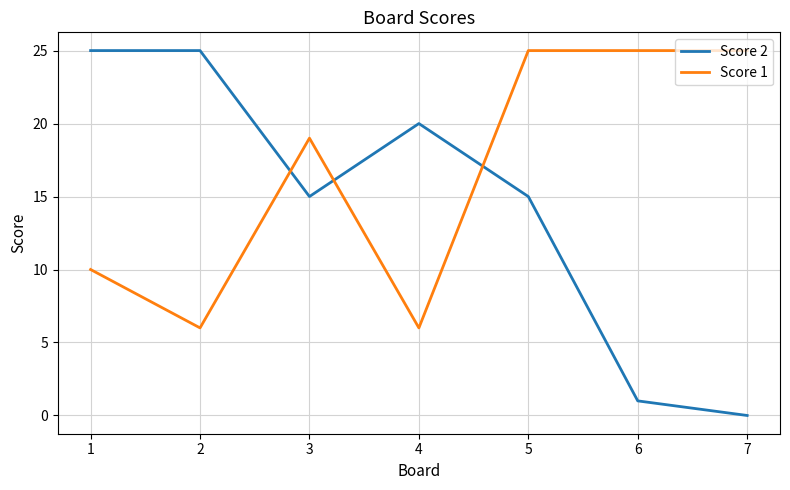

Reading right to left, extract all data points from this chart.

Score 2: 0	1	15	20	15	25	25
Score 1: 25	25	25	6	19	6	10